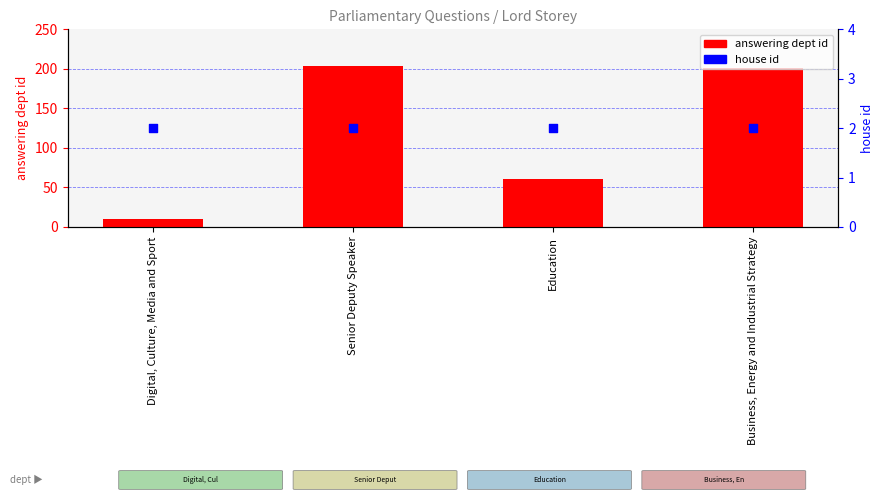

What are all the series names shown in the legend?

answering dept id, house id